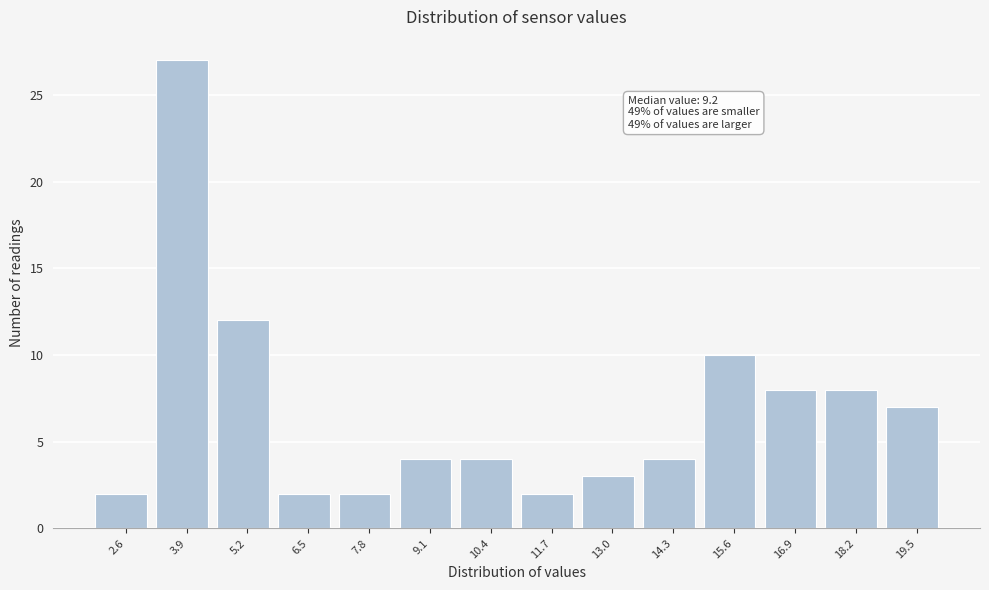

Which range on the x-axis has the tallest bar?

3.3 to 4.6